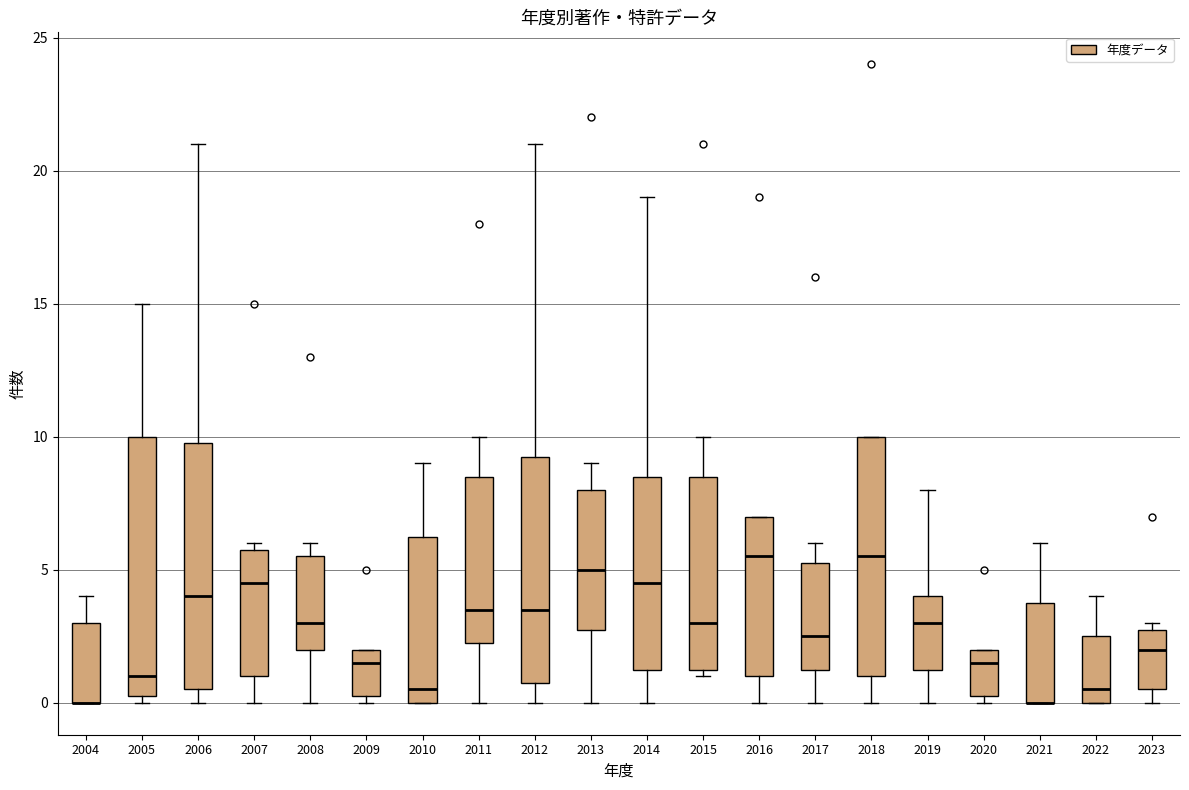

Where is the lower edge of the box at x = 2018 on the y-axis? The values are not printed on the chart, so give them approximately, as read against the axis.

1.0